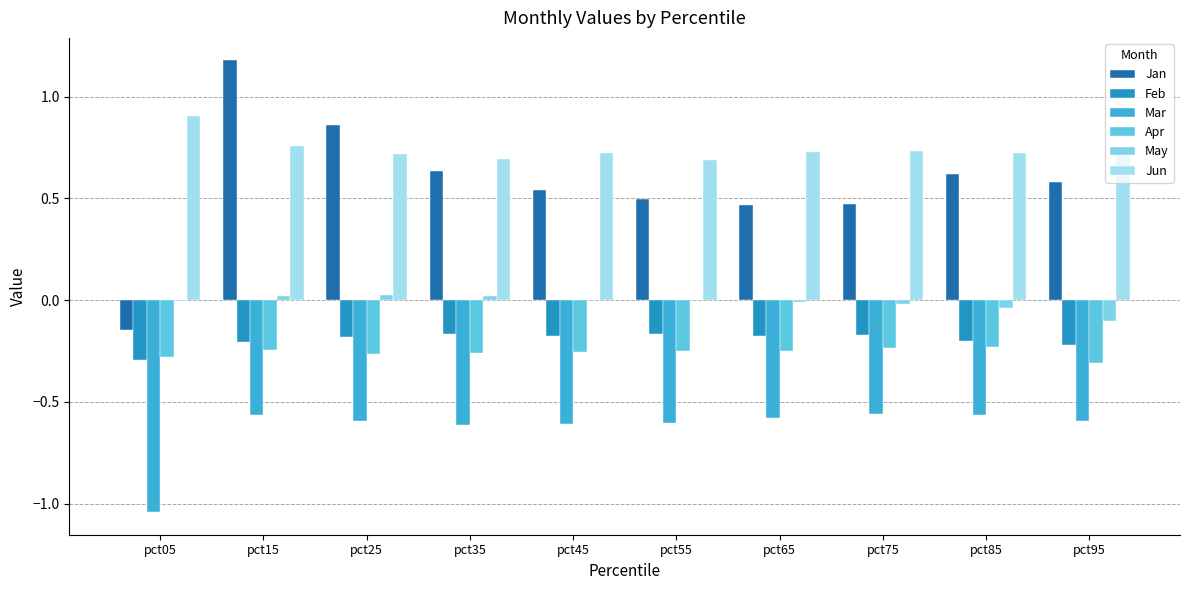

Which category has the highest value across all series?

pct15